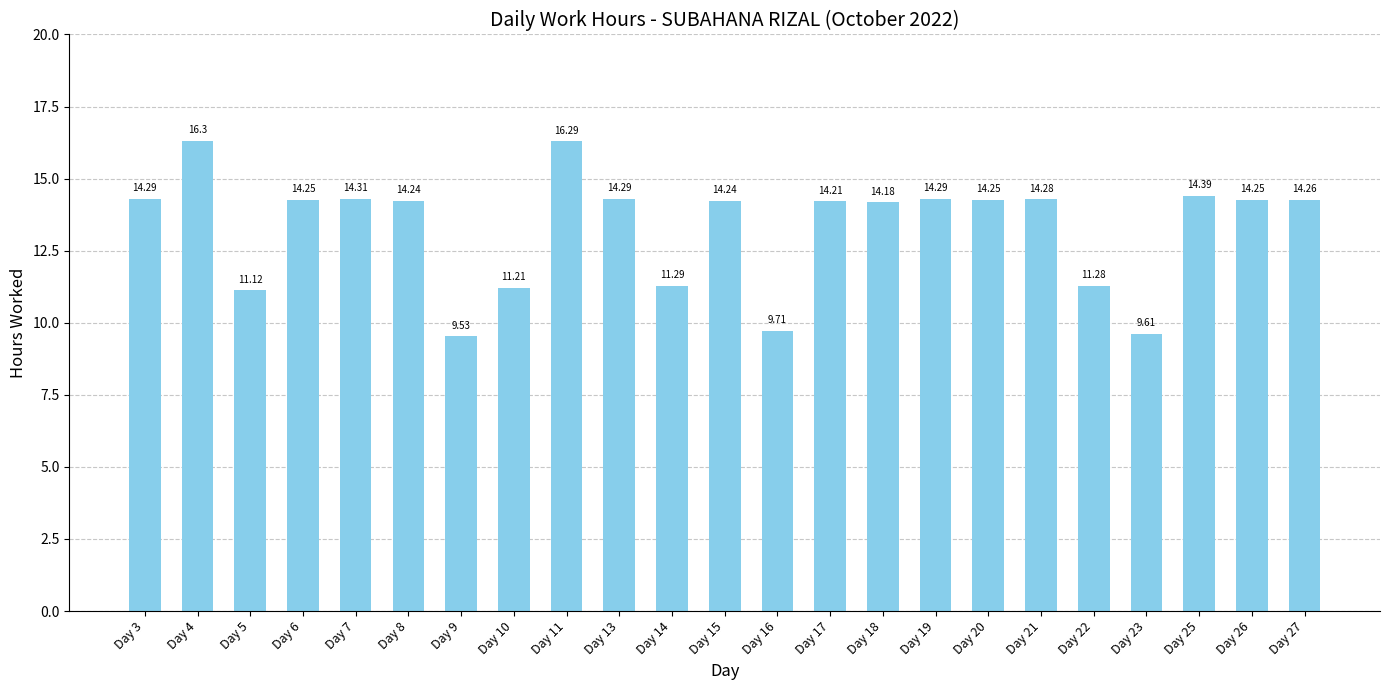

Between Day 25 and Day 10, which is larger?

Day 25